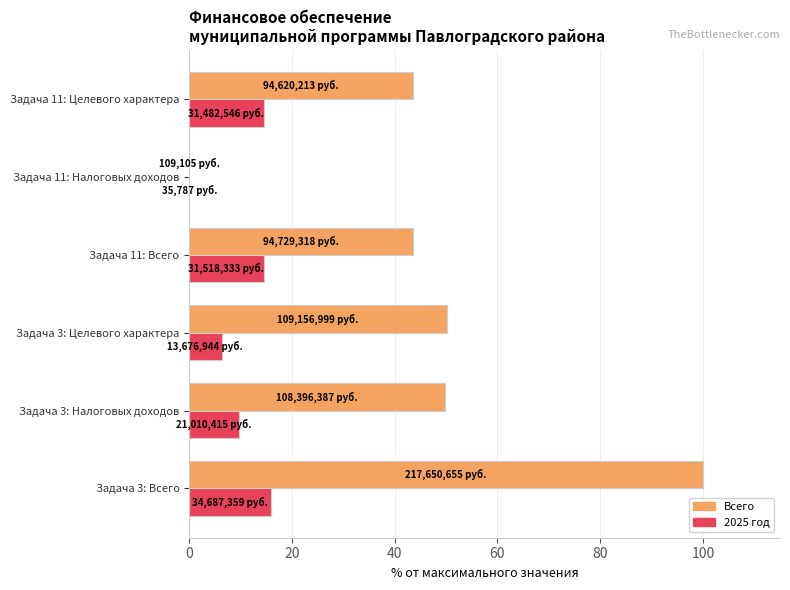

True or false: 2025 год has a value of 14.4 at Задача 3: Налоговых доходов.

False